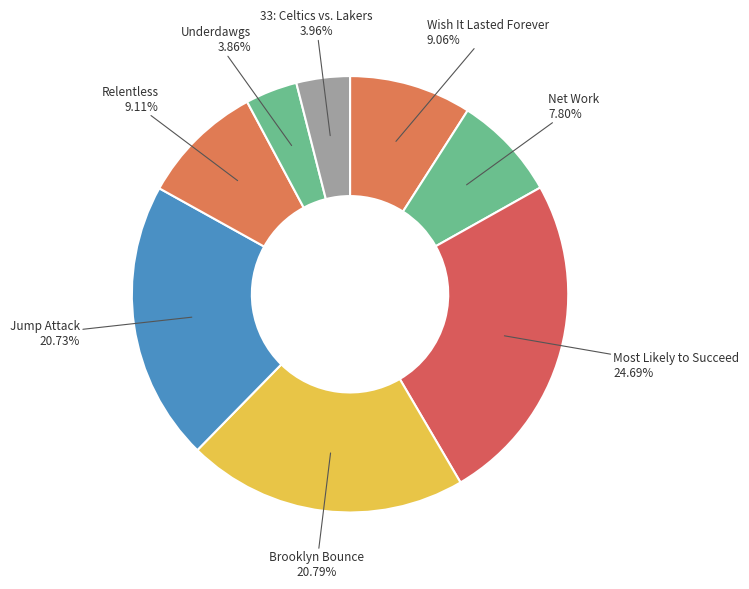

Which slice is the largest?

Most Likely to Succeed